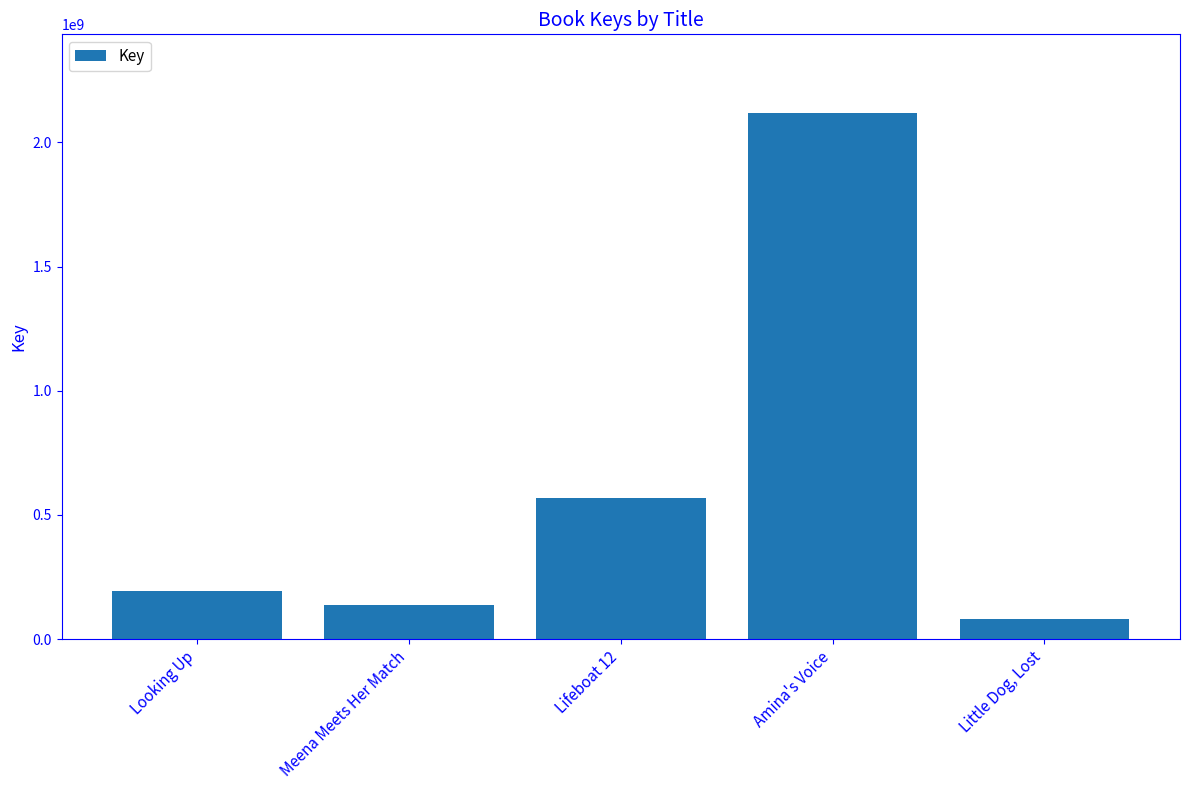

Which has a higher value, Lifeboat 12 or Little Dog, Lost?

Lifeboat 12